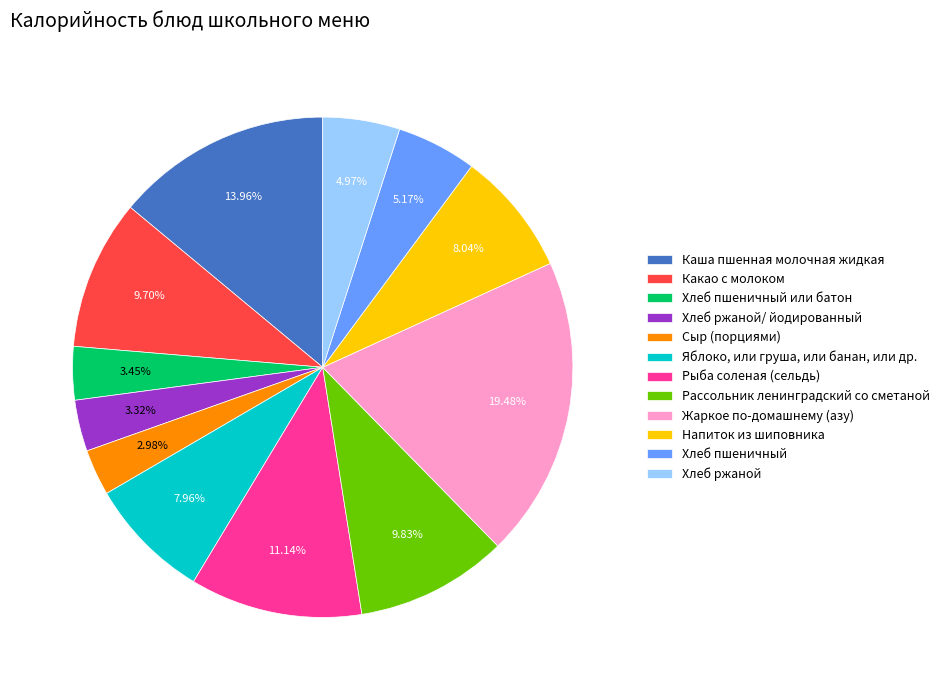

Rank the categories by value from lowest to highest.

Сыр (порциями), Хлеб ржаной/ йодированный, Хлеб пшеничный или батон, Хлеб ржаной, Хлеб пшеничный, Яблоко, или груша, или банан, или др., Напиток из шиповника, Какао с молоком, Рассольник ленинградский со сметаной, Рыба соленая (сельдь), Каша пшенная молочная жидкая, Жаркое по-домашнему (азу)